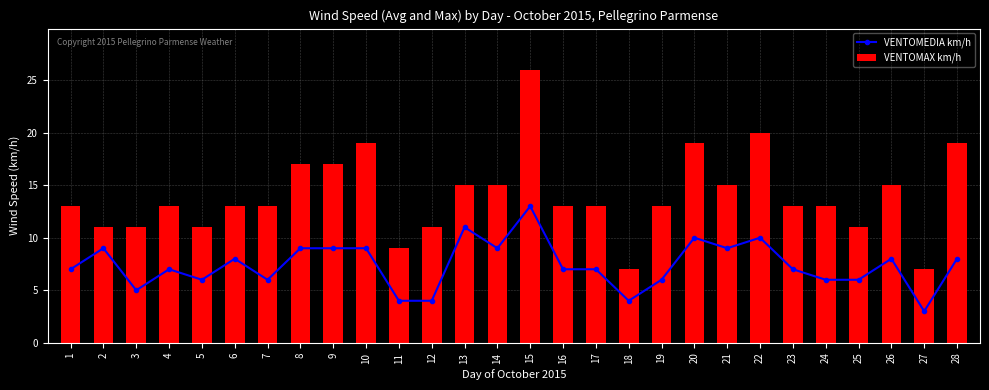

What is the average value of the VENTOMAX km/h series?

14